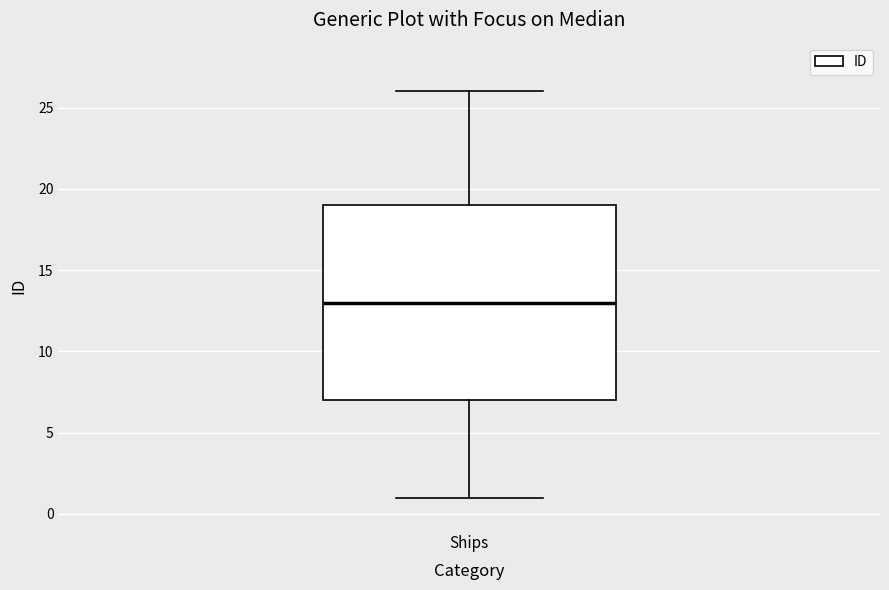

Where does the median line of the box for Ships sit on the y-axis? The values are not printed on the chart, so give them approximately, as read against the axis.

13